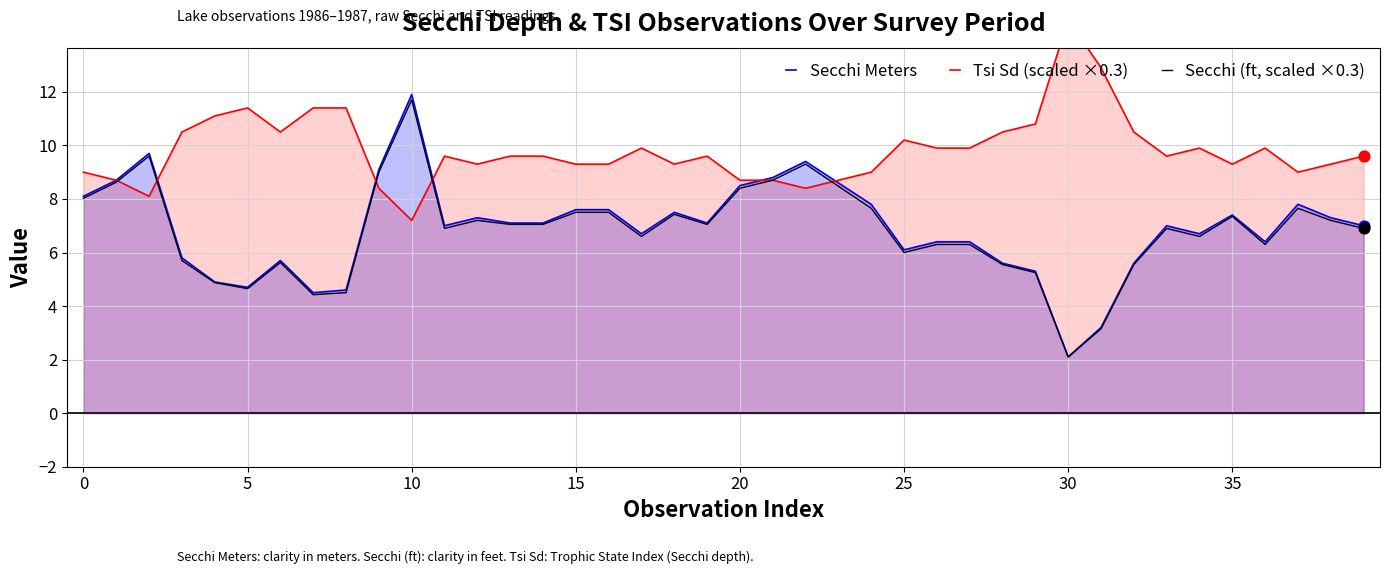

Which category has the highest value in the Secchi (ft, scaled ×0.3) series?

10